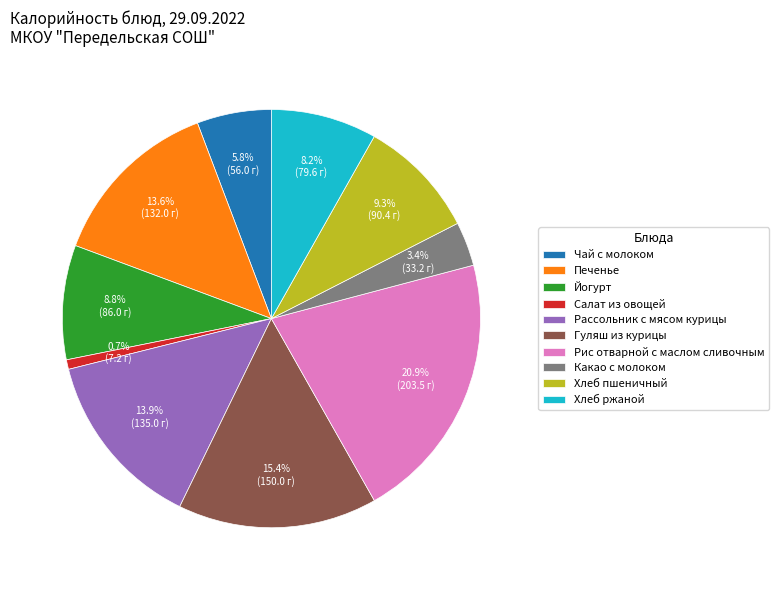

Is there any slice that represents more than half of the pie?

No